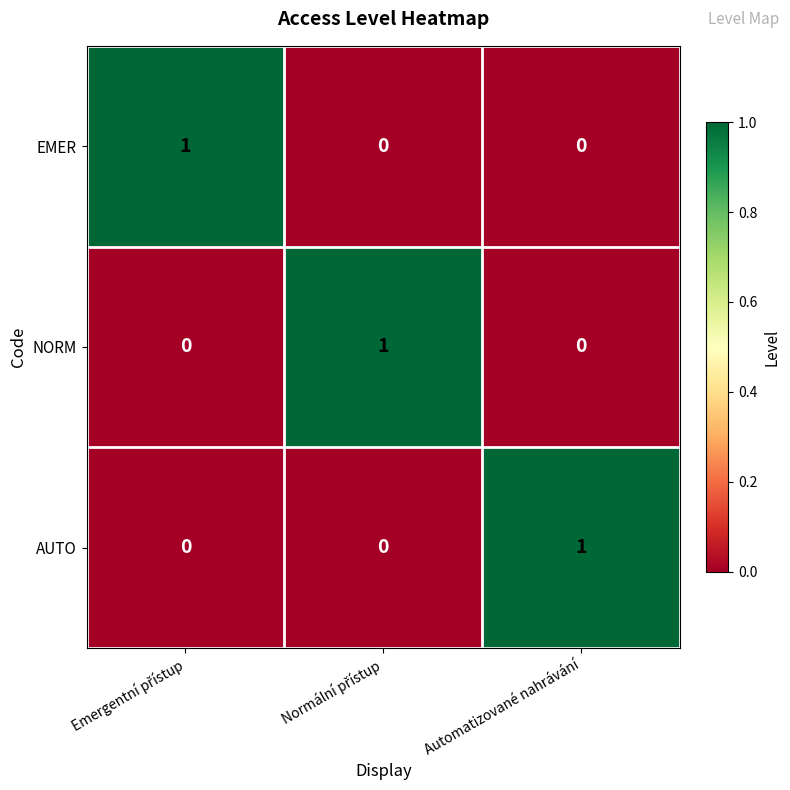

Is it true that EMER equals 0 at Automatizované nahrávání?

True